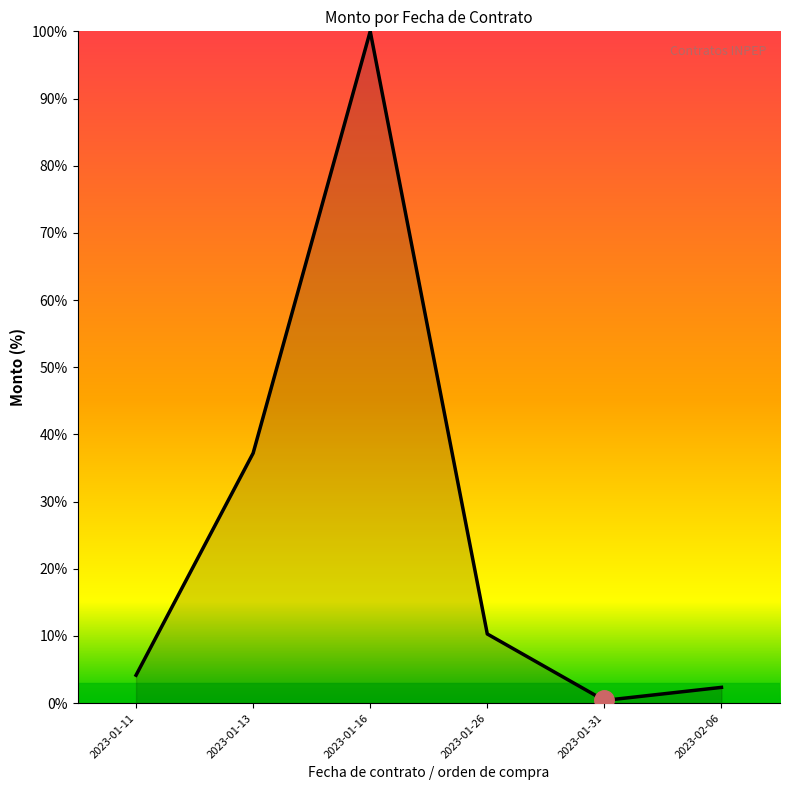

What is the average value?

25.7